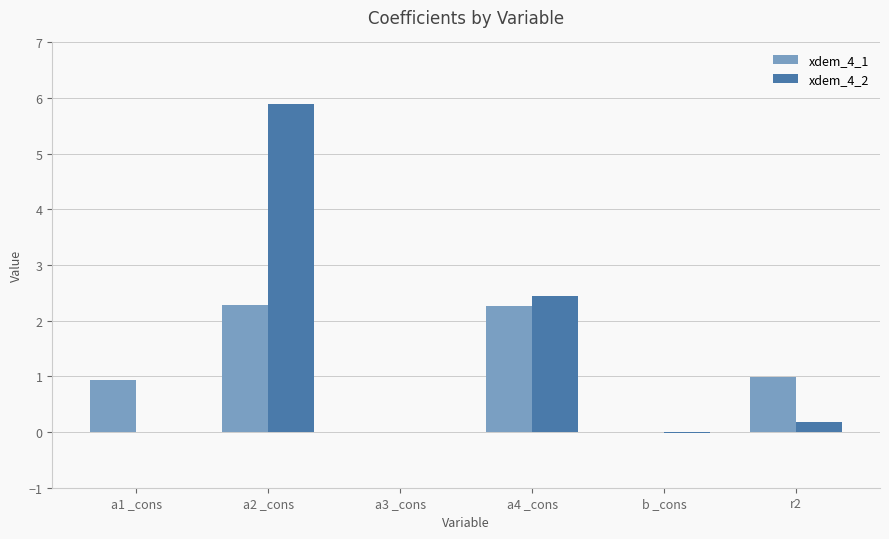

How many categories are shown in the chart?

6